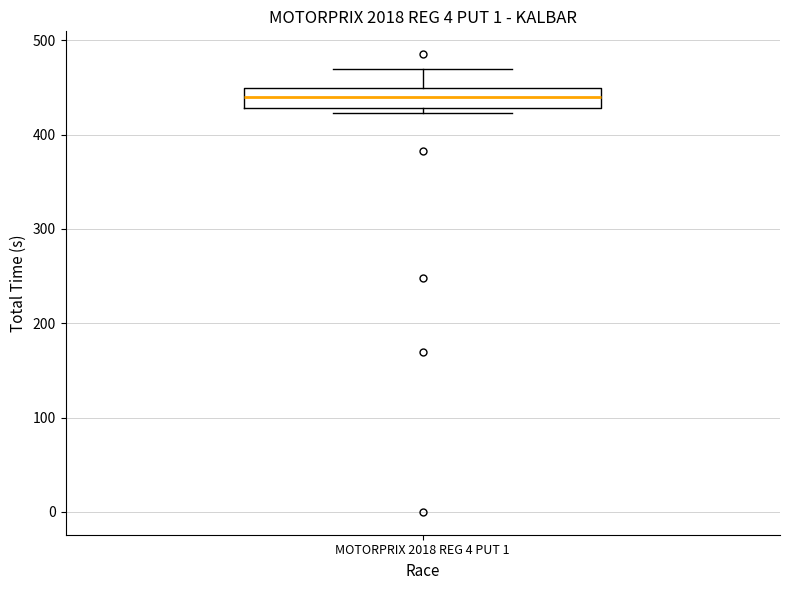

Where is the upper edge of the box for MOTORPRIX 2018 REG 4 PUT 1 on the y-axis? The values are not printed on the chart, so give them approximately, as read against the axis.

450